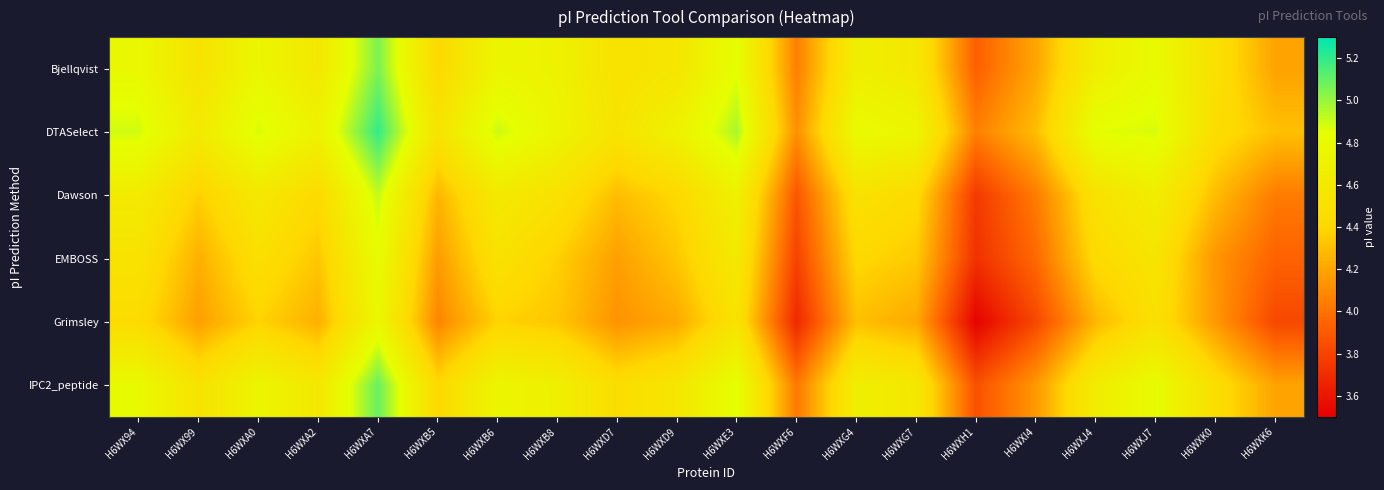

At which category is the sum across all series the highest?

H6WXA7